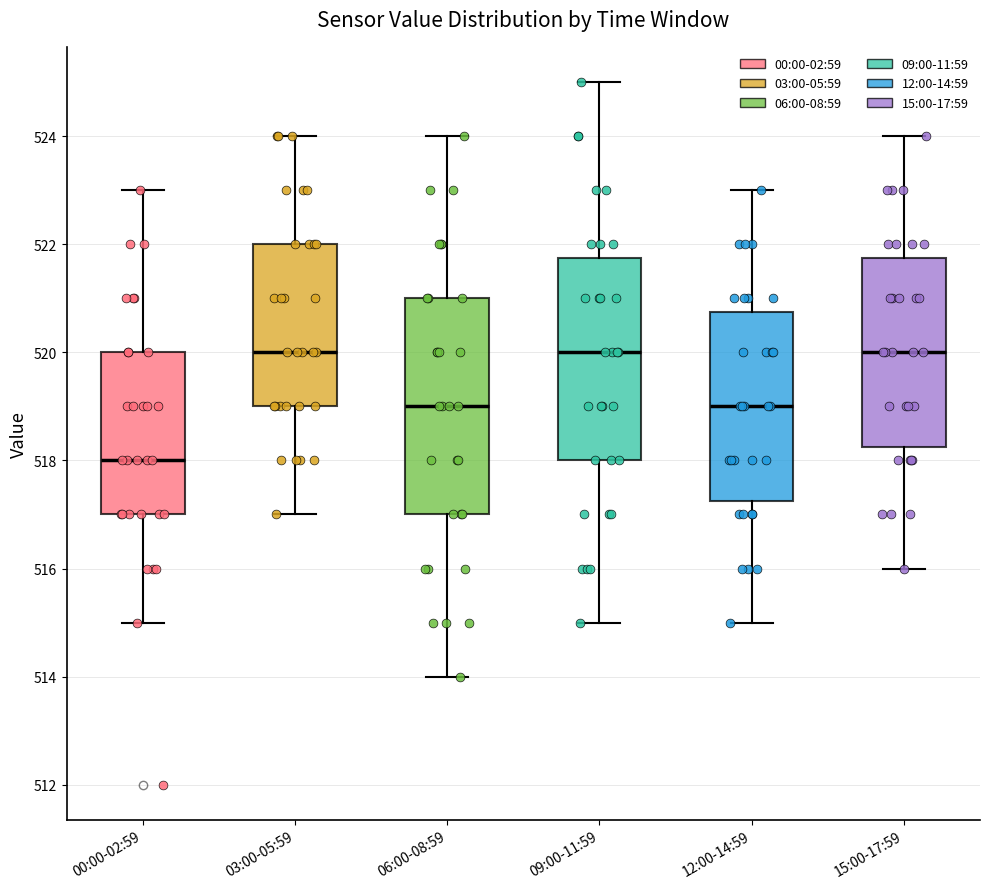

Reading left to right, read every box against the y-axis: the position of its median line, the range the box covers, and the ends of its whiskers. The values are not printed on the chart, so give them approximately, as read against the axis.

00:00-02:59: median 518.0, box 517.0 to 520.0, whiskers 515.0 to 523.0
03:00-05:59: median 520.0, box 519.0 to 522.0, whiskers 517.0 to 524.0
06:00-08:59: median 519.0, box 517.0 to 521.0, whiskers 514.0 to 524.0
09:00-11:59: median 520.0, box 518.0 to 521.8, whiskers 515.0 to 525.0
12:00-14:59: median 519.0, box 517.2 to 520.8, whiskers 515.0 to 523.0
15:00-17:59: median 520.0, box 518.2 to 521.8, whiskers 516.0 to 524.0